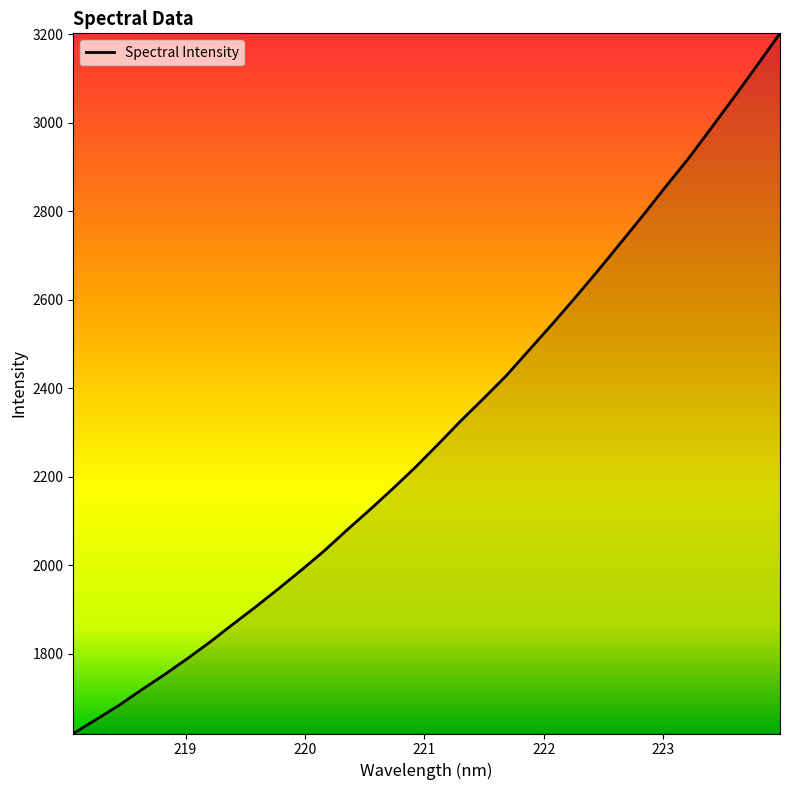

What is the maximum value shown in the chart?

3202.3